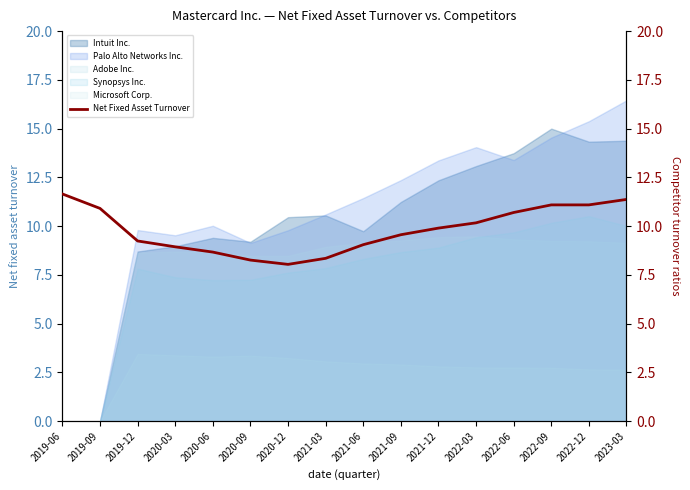

What is the sum of the values at 2020-12 and 2022-12?

19.1